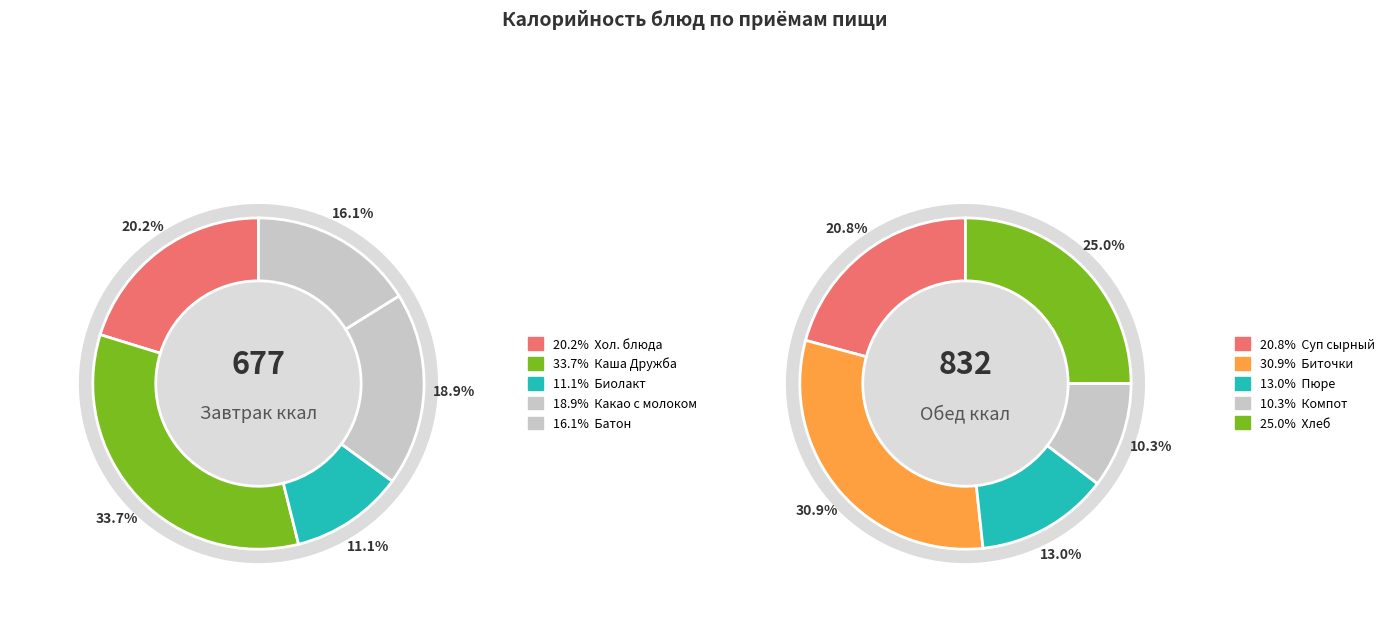

Does 5 represent more than half of the total?

No